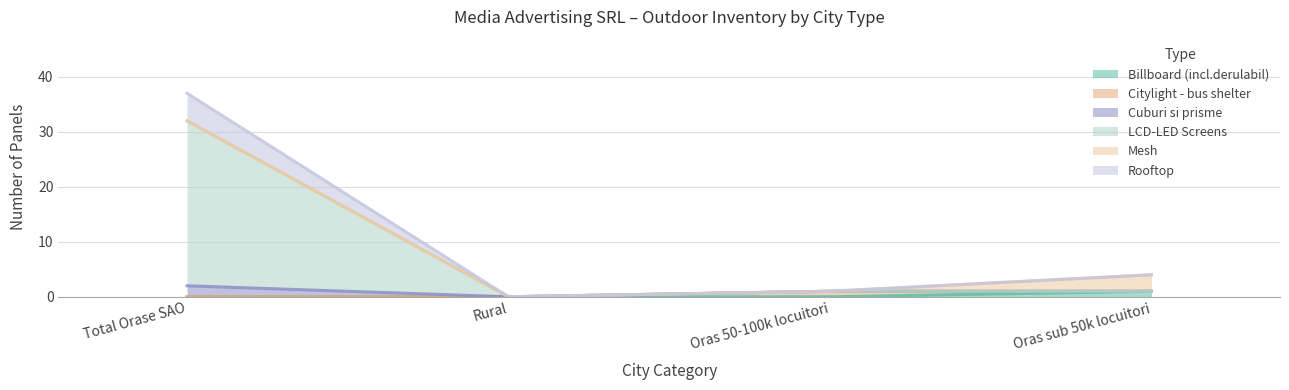

At which category is the sum across all series the highest?

Total Orase SAO